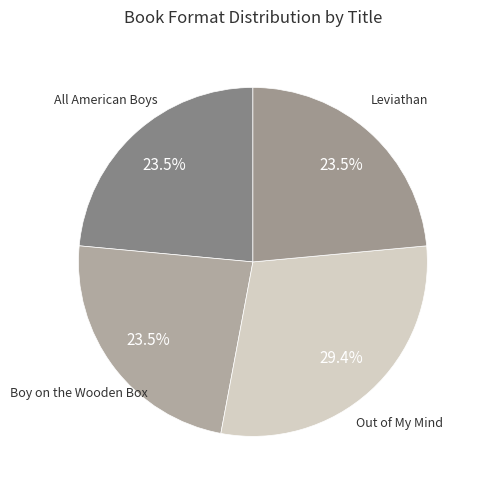

How many slices are in this pie chart?

4